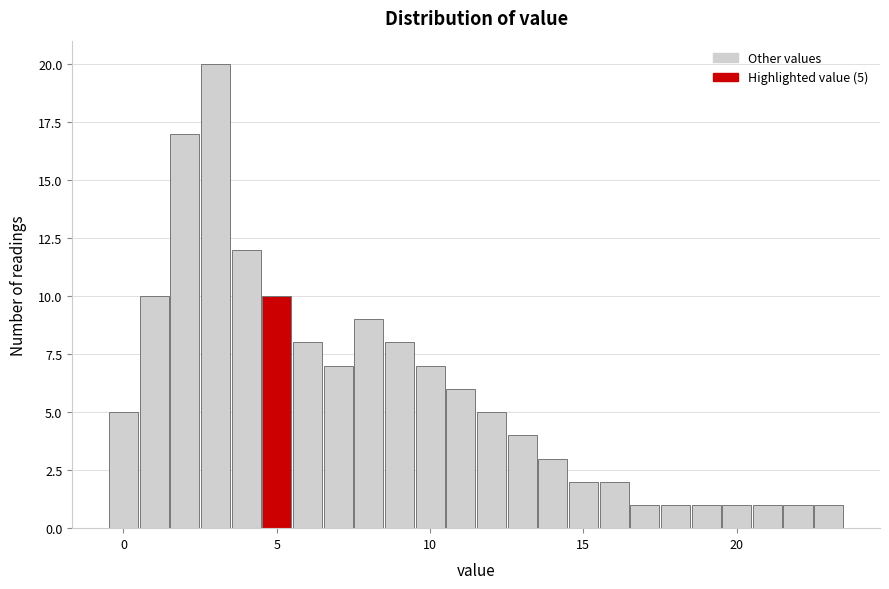

Read against the x-axis, roughly where is the centre of the tallest bar?

3.0